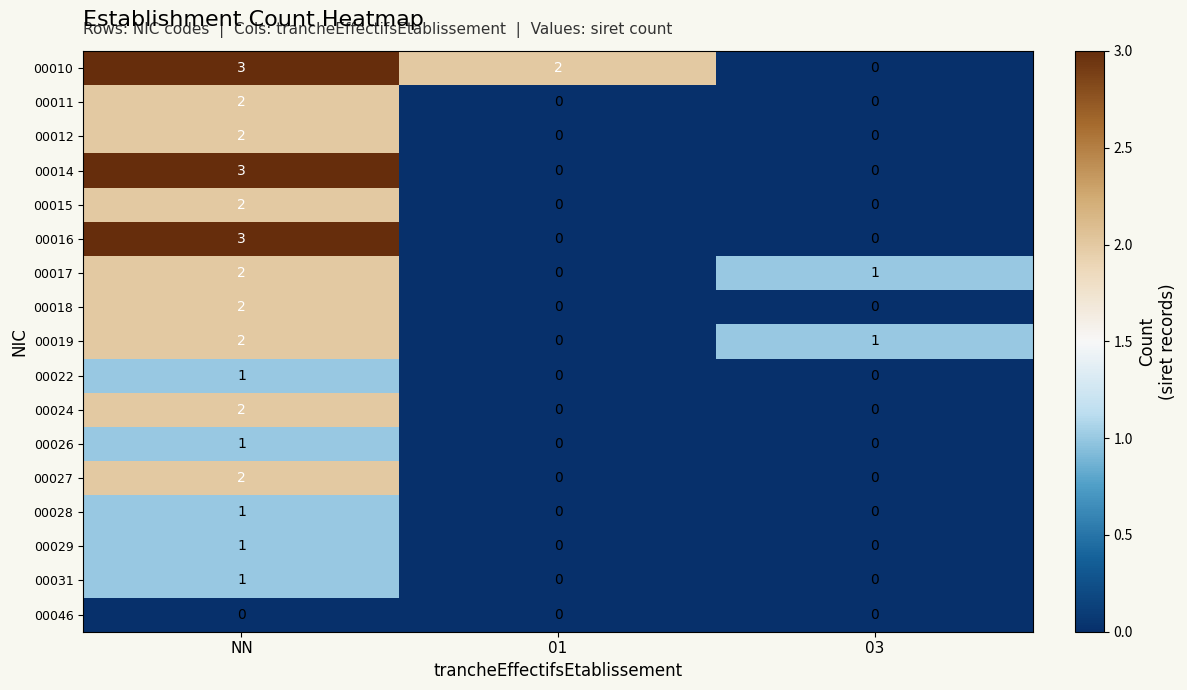

Which series has the largest total across all categories?

00010